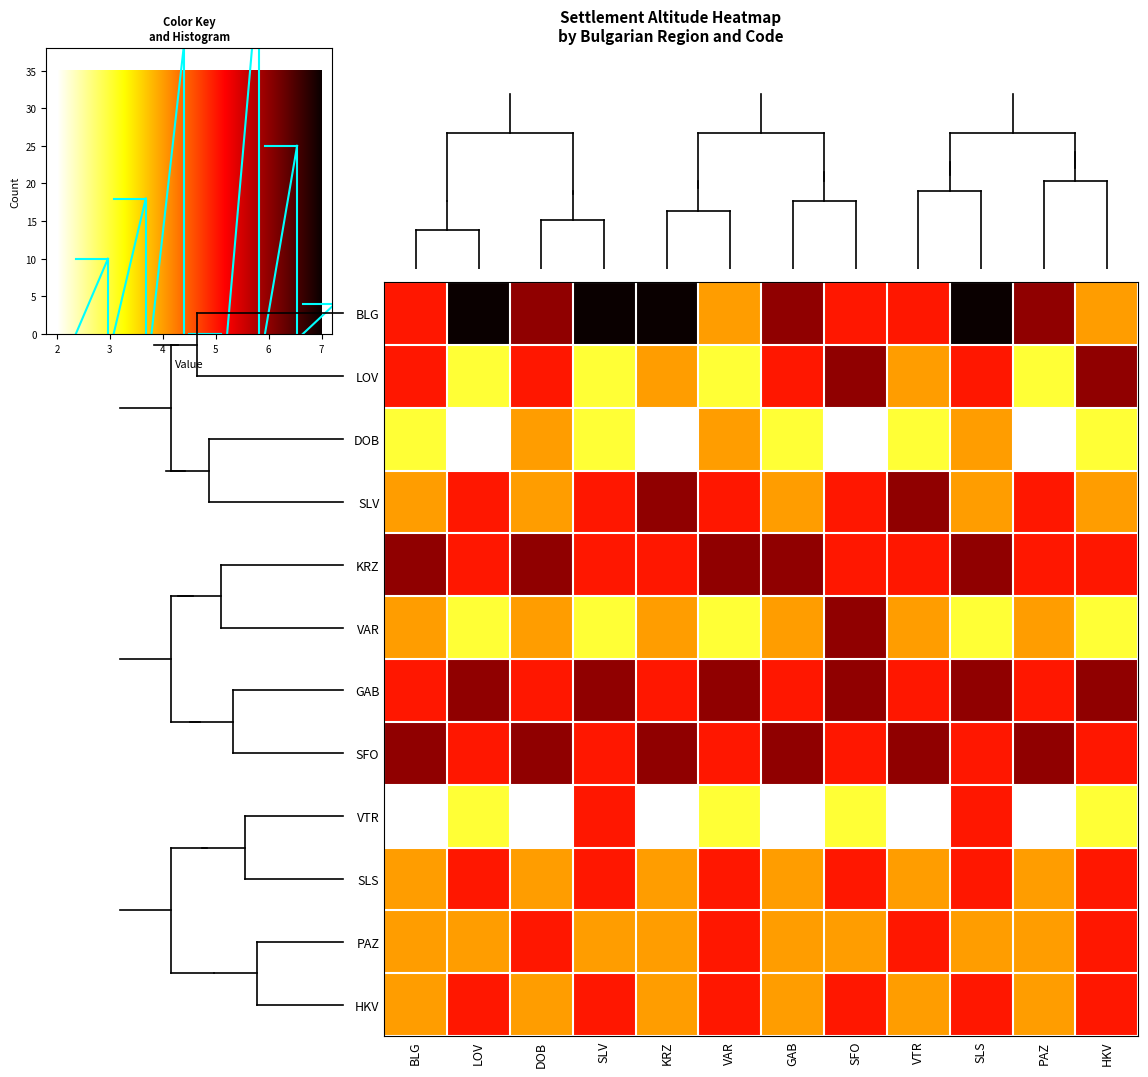

What is the difference between the maximum and minimum values in the LOV series?

0.6